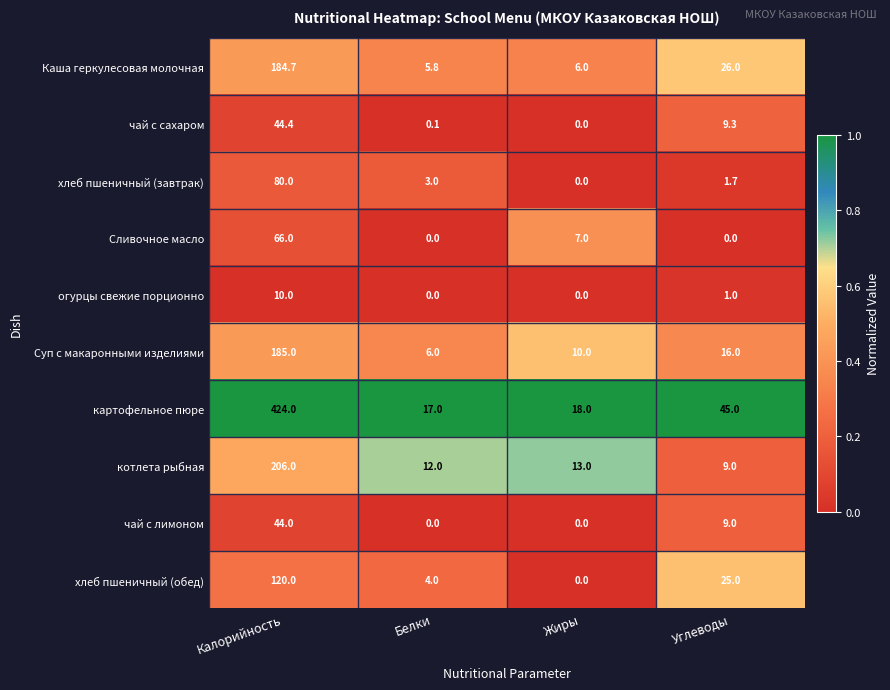

What is the difference between the огурцы свежие порционно values at Калорийность and Белки?

10.0